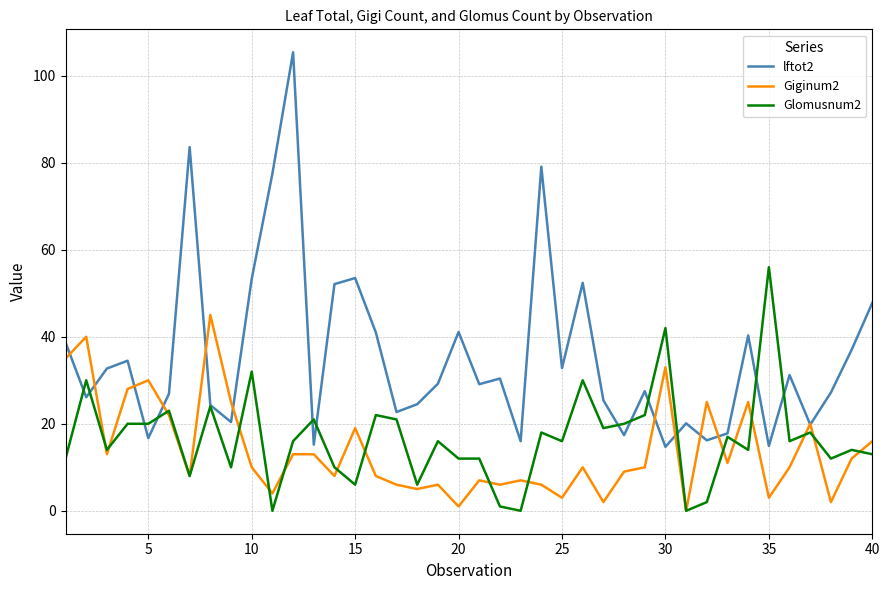

Which series has the largest range (max minus min)?

lftot2